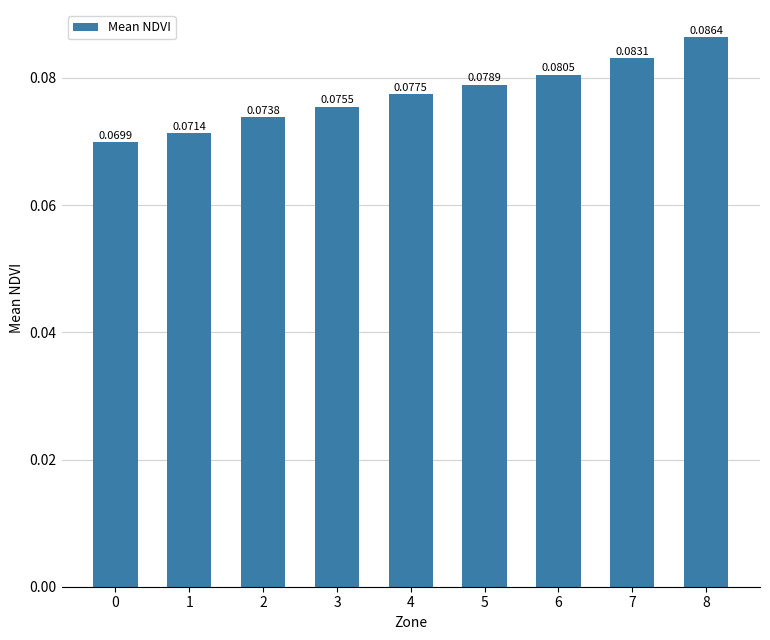

What is the sum of all values?

0.7